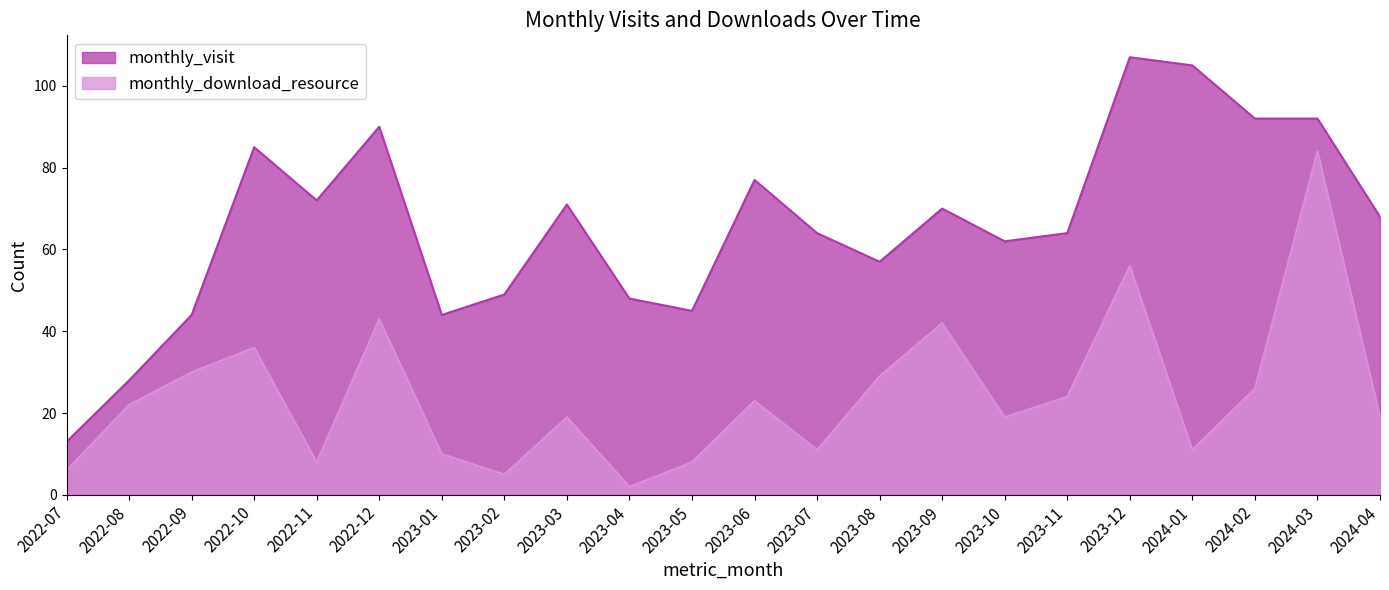

At which label does monthly_download_resource first exceed 22?

2022-09